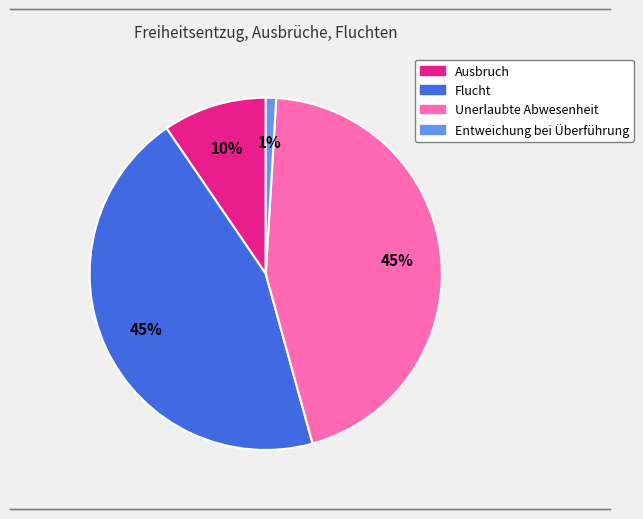

True or false: Flucht accounts for 45% of the total.

True